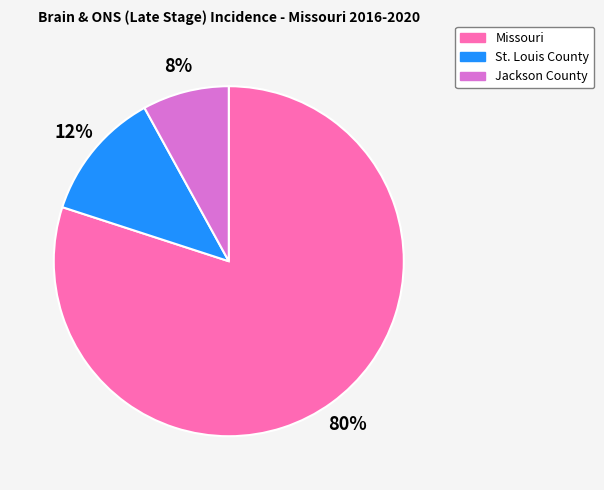

How many segments does this pie chart have?

3